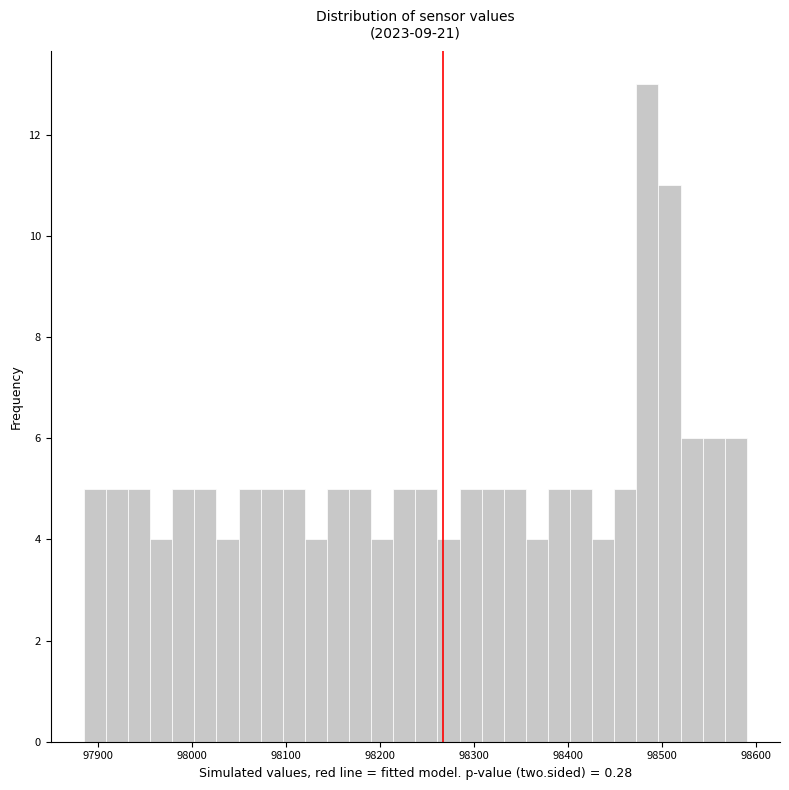

Read against the x-axis, roughly where is the centre of the tallest bar?

98480